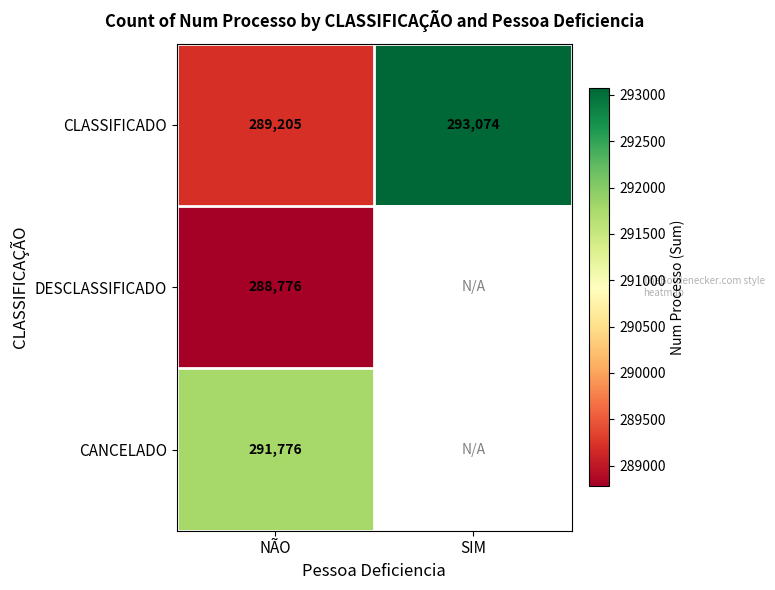

Is the value of CANCELADO at NÃO greater than the value of CLASSIFICADO at SIM?

No